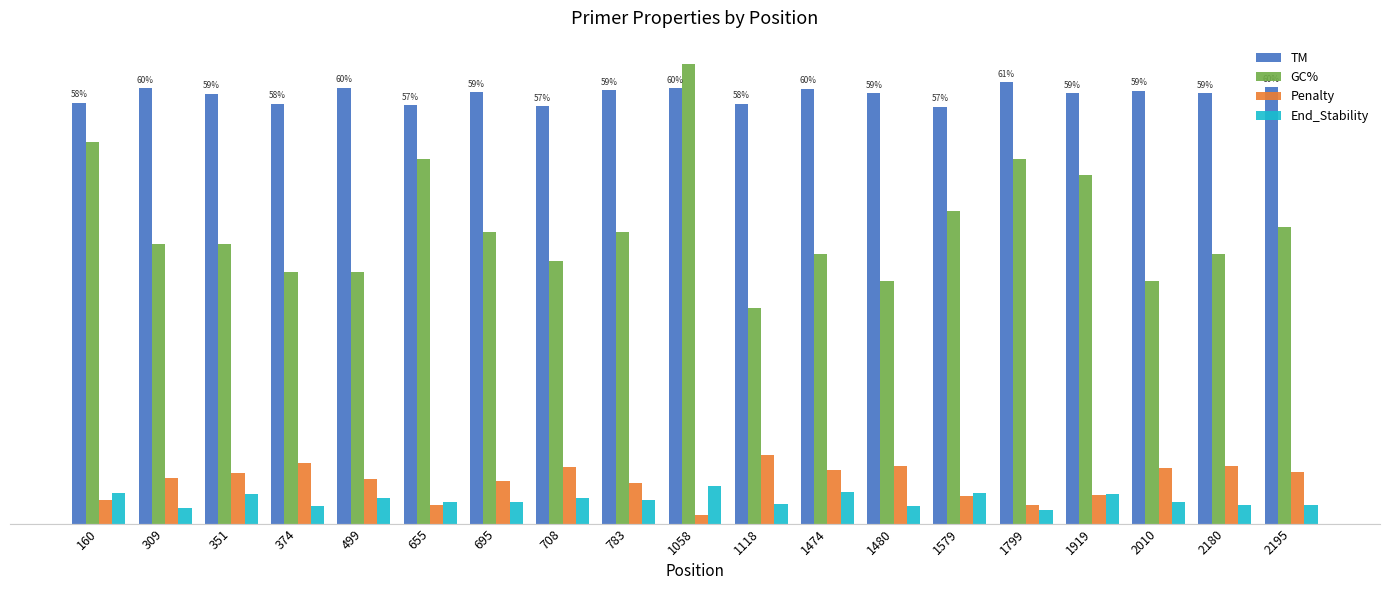

Which category has the lowest value in the End_Stability series?

1799